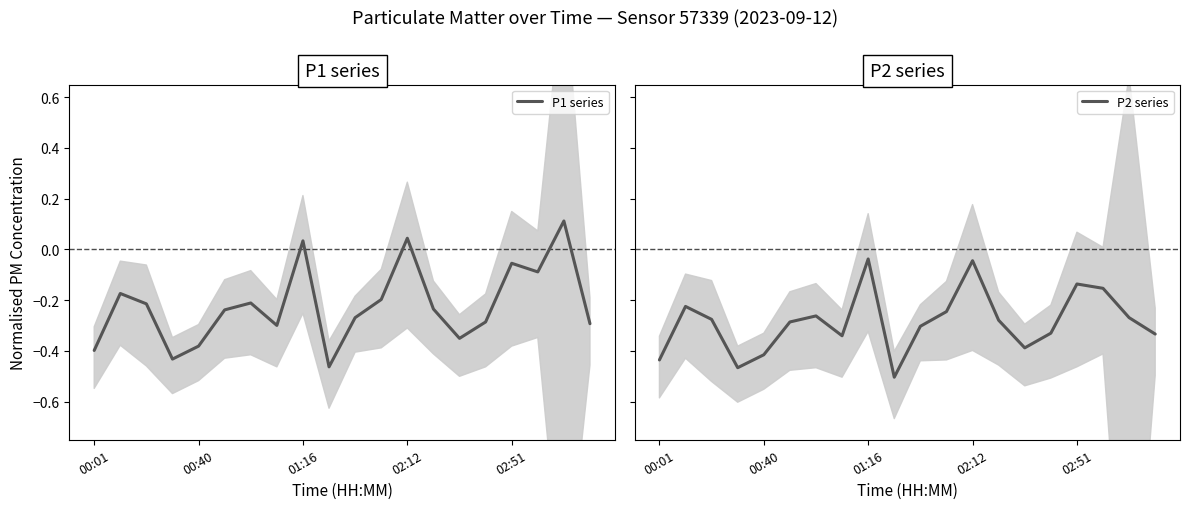

Reading right to left, list all the values displayed in this chart.

P1 series: -0.3	0.1	-0.1	-0.1	-0.3	-0.4	-0.2	0.0	-0.2	-0.3	-0.5	0.0	-0.3	-0.2	-0.2	-0.4	-0.4	-0.2	-0.2	-0.4
P2 series: -0.3	-0.3	-0.2	-0.1	-0.3	-0.4	-0.3	-0.0	-0.2	-0.3	-0.5	-0.0	-0.3	-0.3	-0.3	-0.4	-0.5	-0.3	-0.2	-0.4